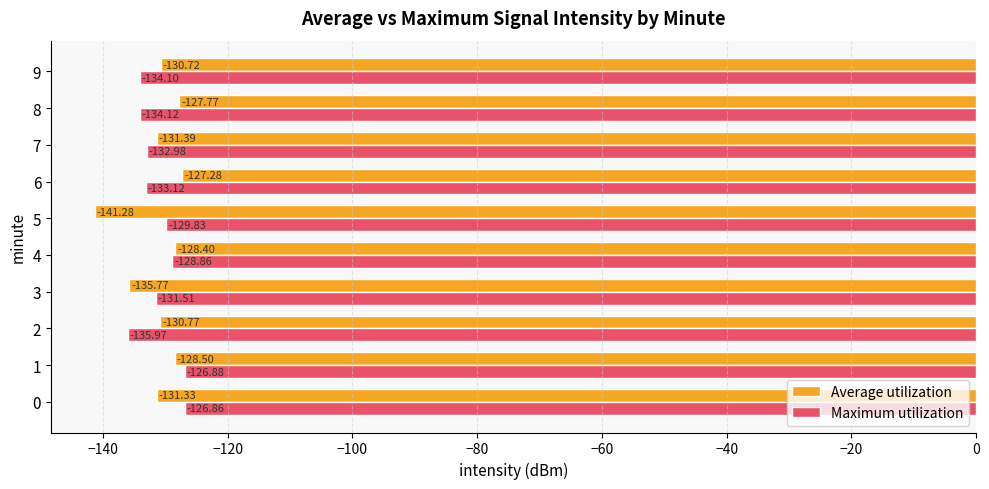

What is the difference between the maximum and minimum values in the Average utilization series?

14.0